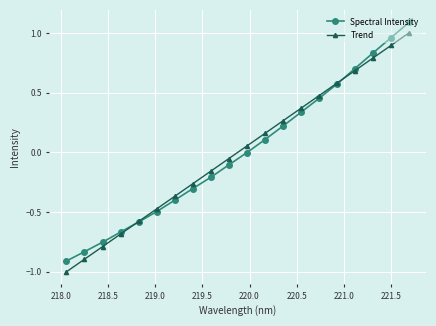

What is the minimum value shown in the chart?

-1.0